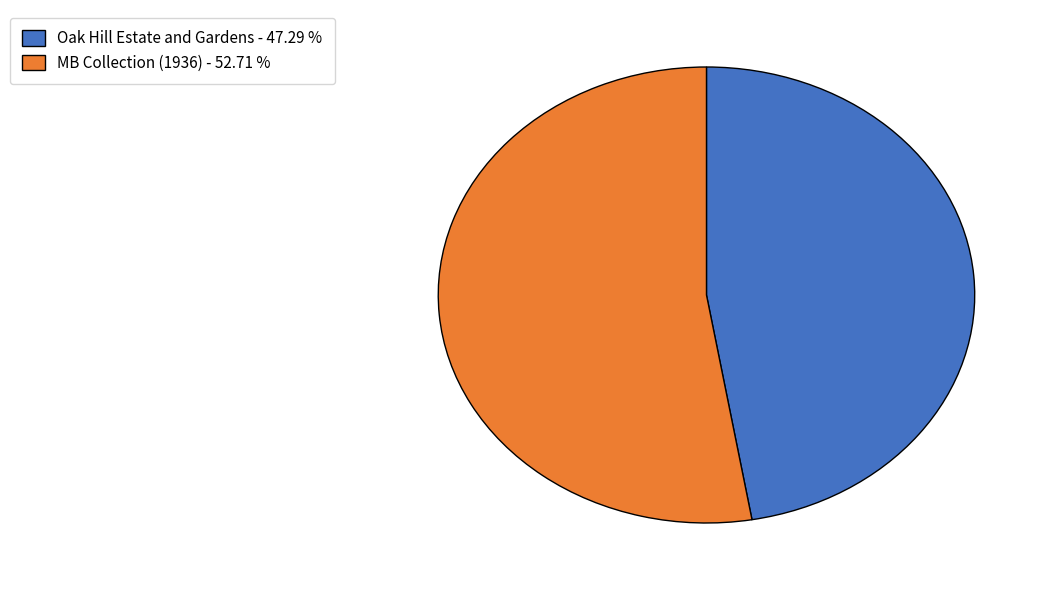

Rank the categories by value from lowest to highest.

Oak Hill Estate and Gardens, MB Collection (1936)